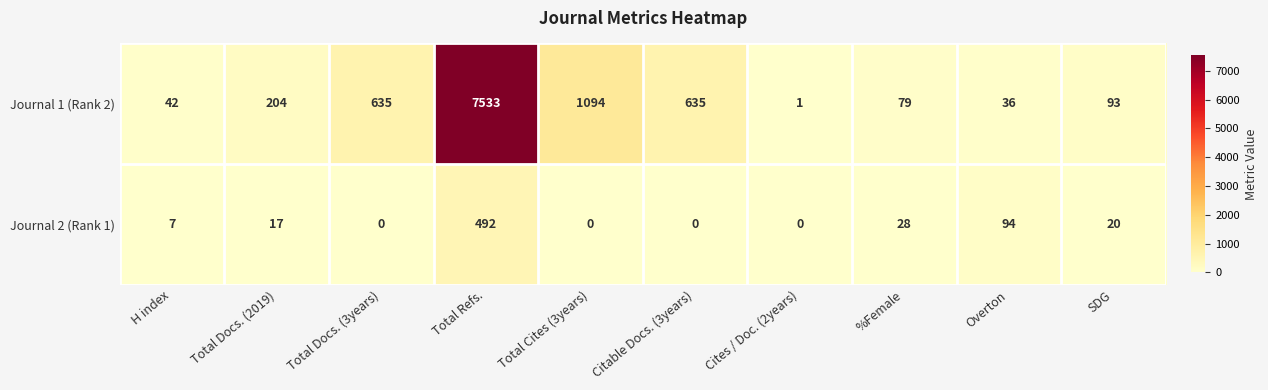

What is the maximum value shown in the chart?

7533